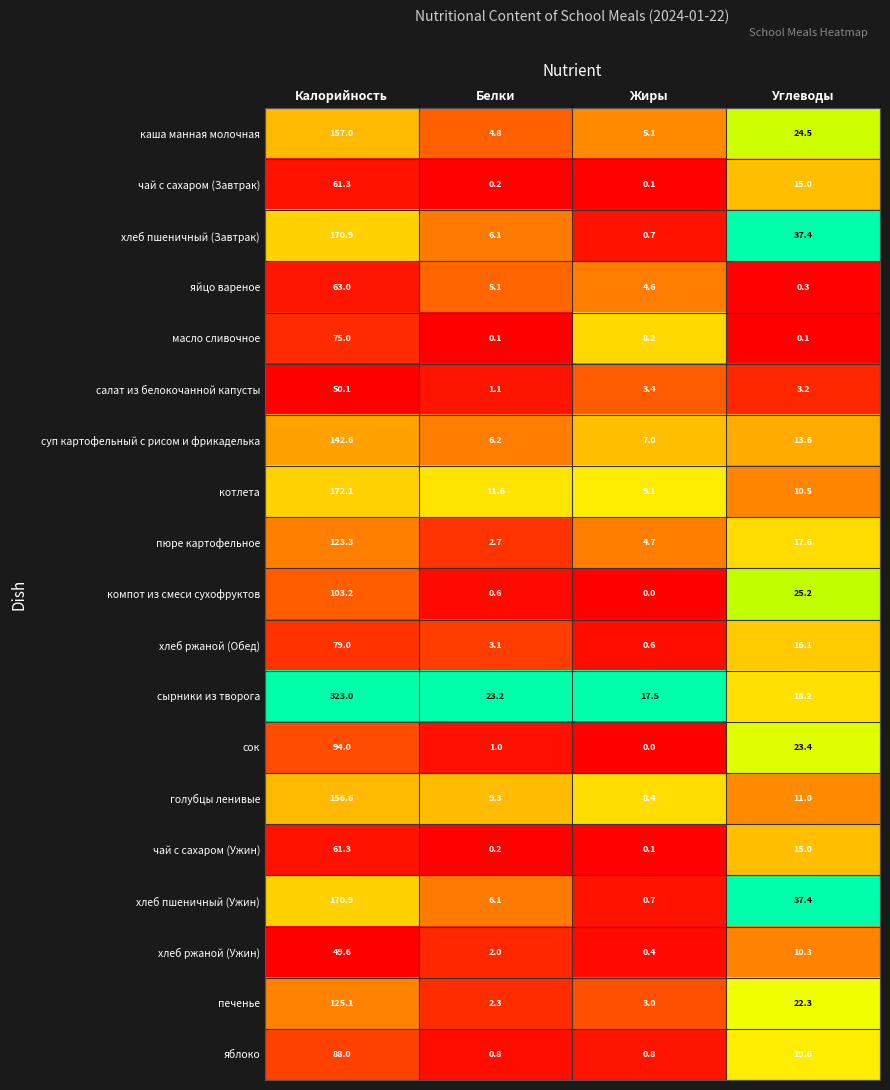

At which category is the sum across all series the highest?

Калорийность